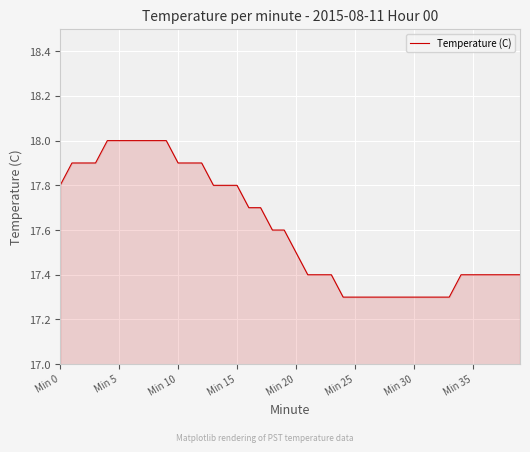

What is the greatest value displayed?

18.0